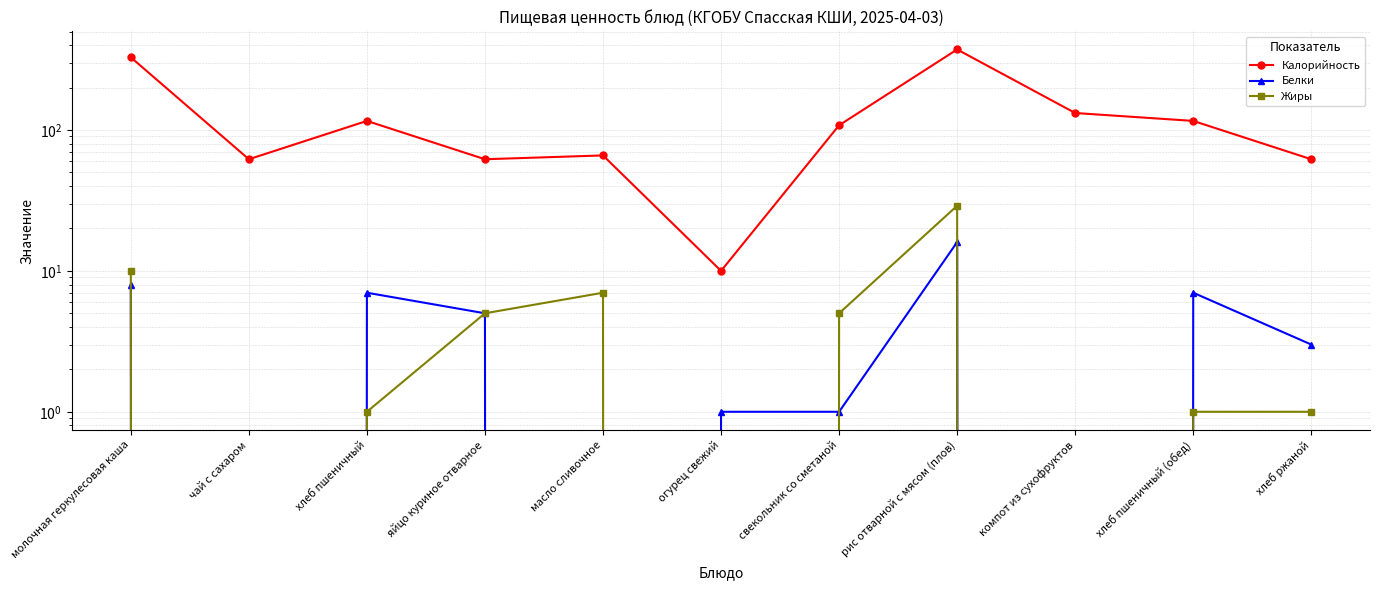

What is the label of the 11th point from the left?

хлеб ржаной